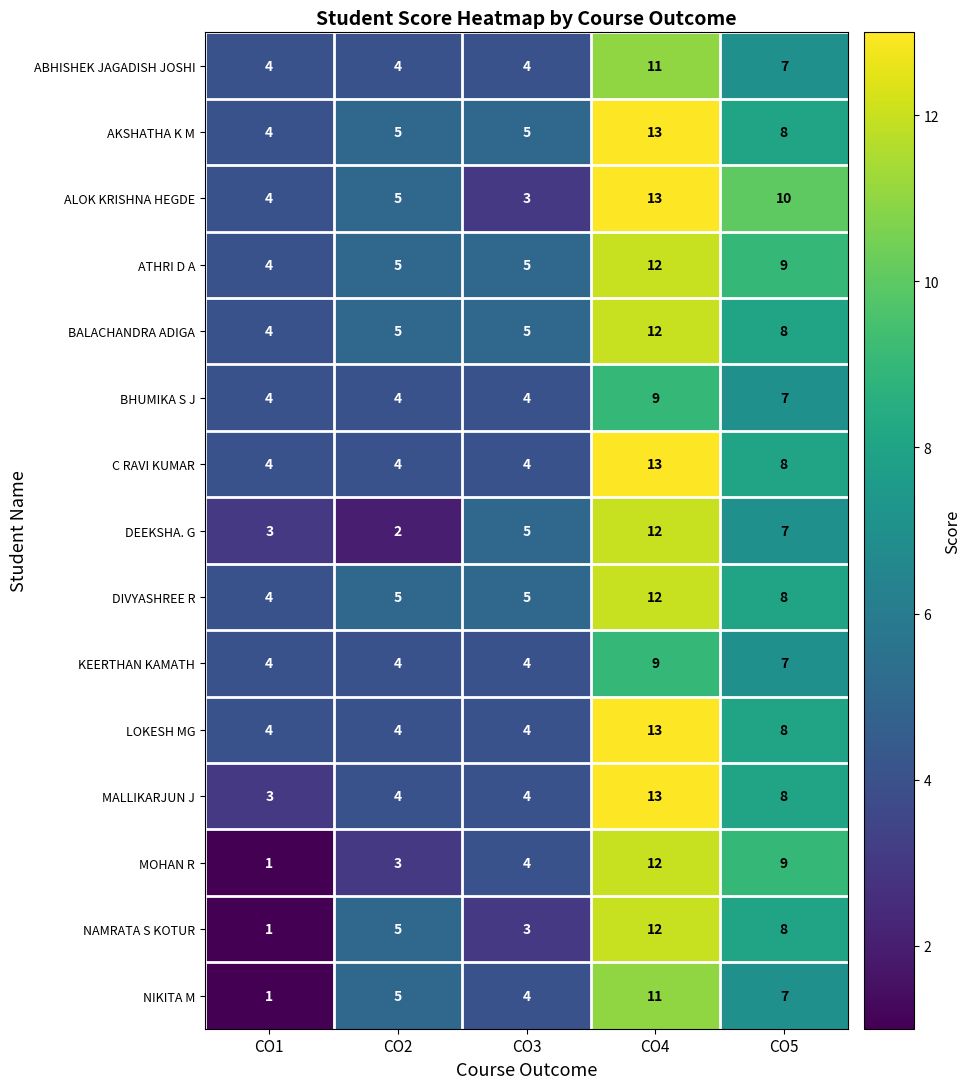

At how many categories does at least one series exceed 11?

1